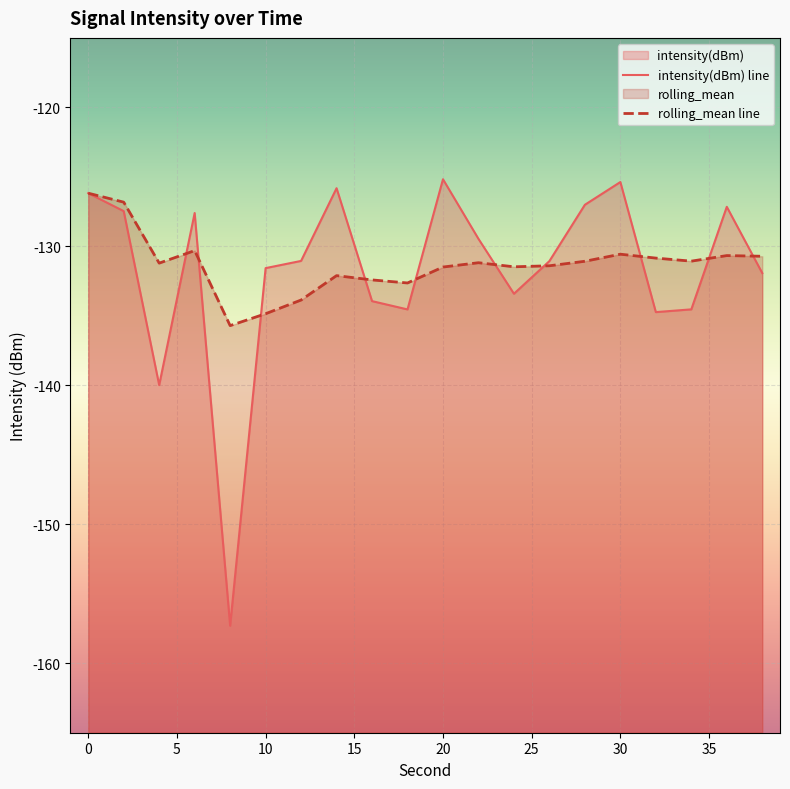

What is the total value across all series at 16?

-266.4